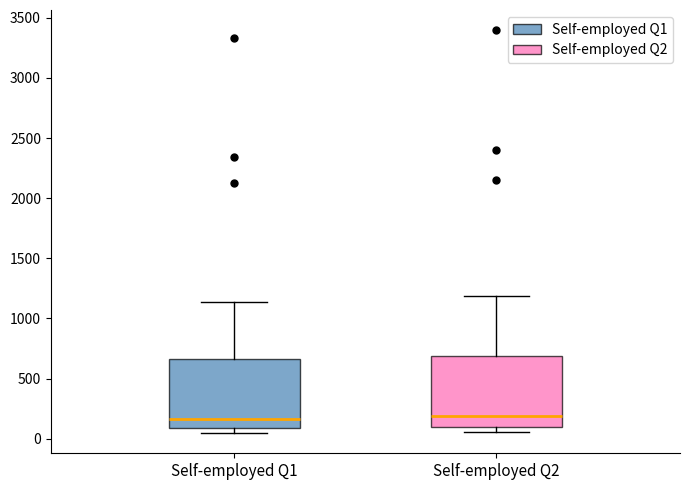

Reading left to right, read every box against the y-axis: the position of its median line, the range the box covers, and the ends of its whiskers. The values are not printed on the chart, so give them approximately, as read against the axis.

Self-employed Q1: median 150, box 100 to 650, whiskers 50 to 1150
Self-employed Q2: median 200, box 100 to 700, whiskers 50 to 1200